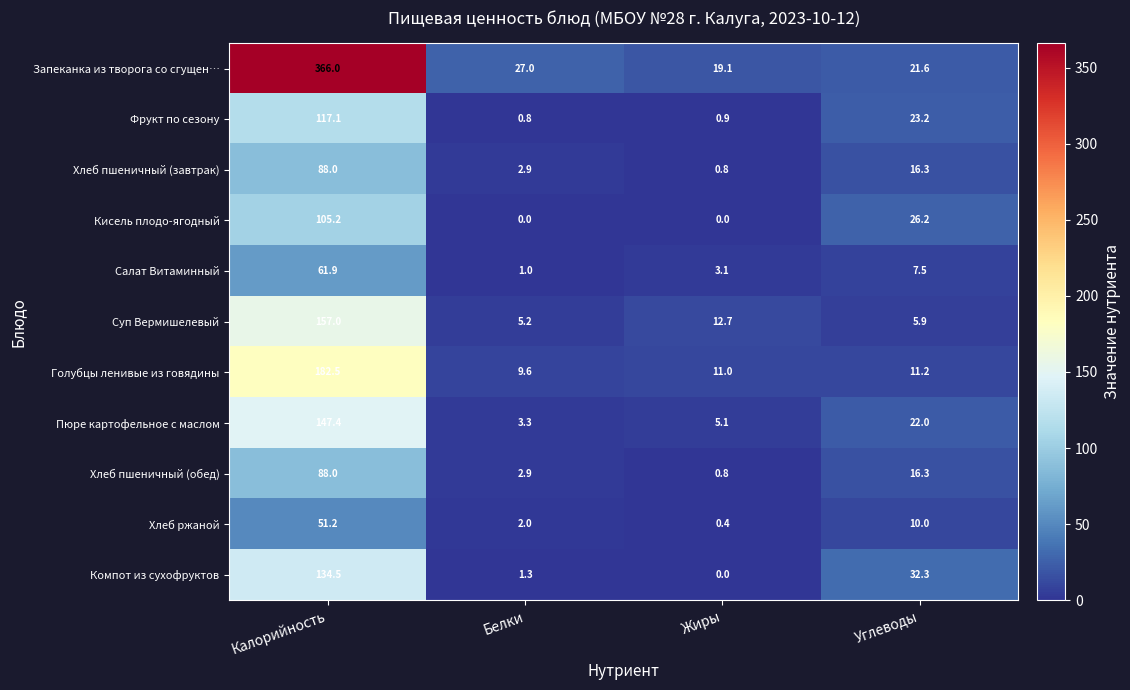

Is it true that Суп Вермишелевый equals 213.9 at Калорийность?

False